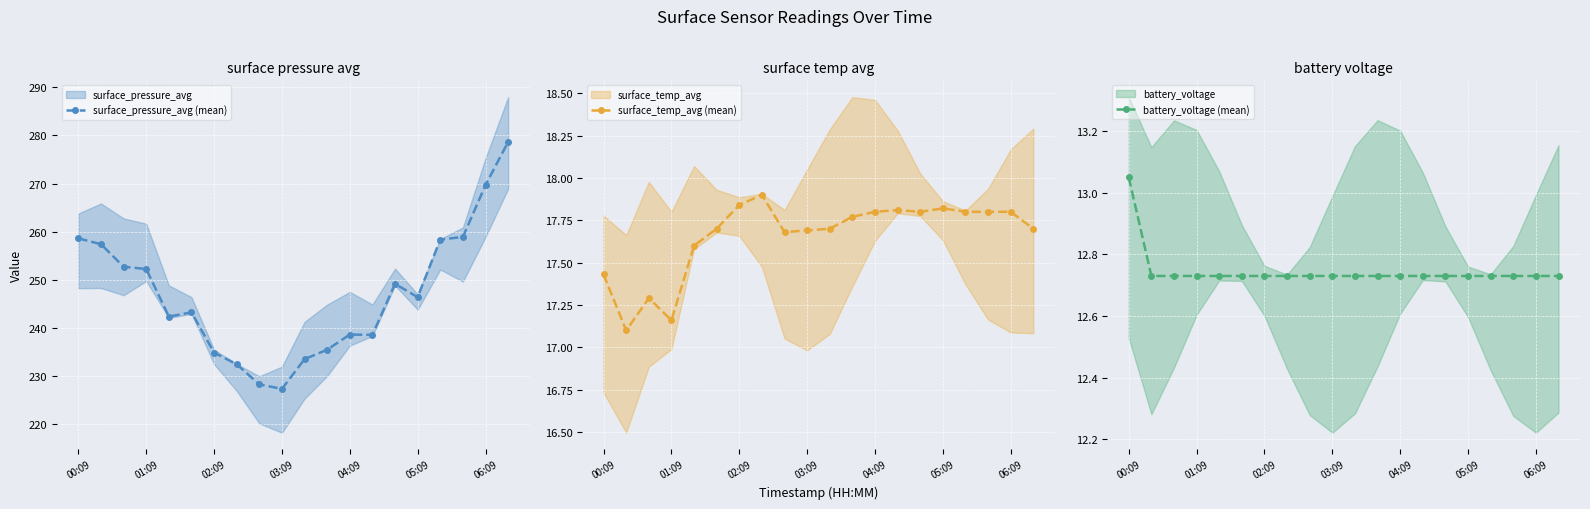

The surface_pressure_avg (mean) series shows 235.5 at 11. True or false?

True